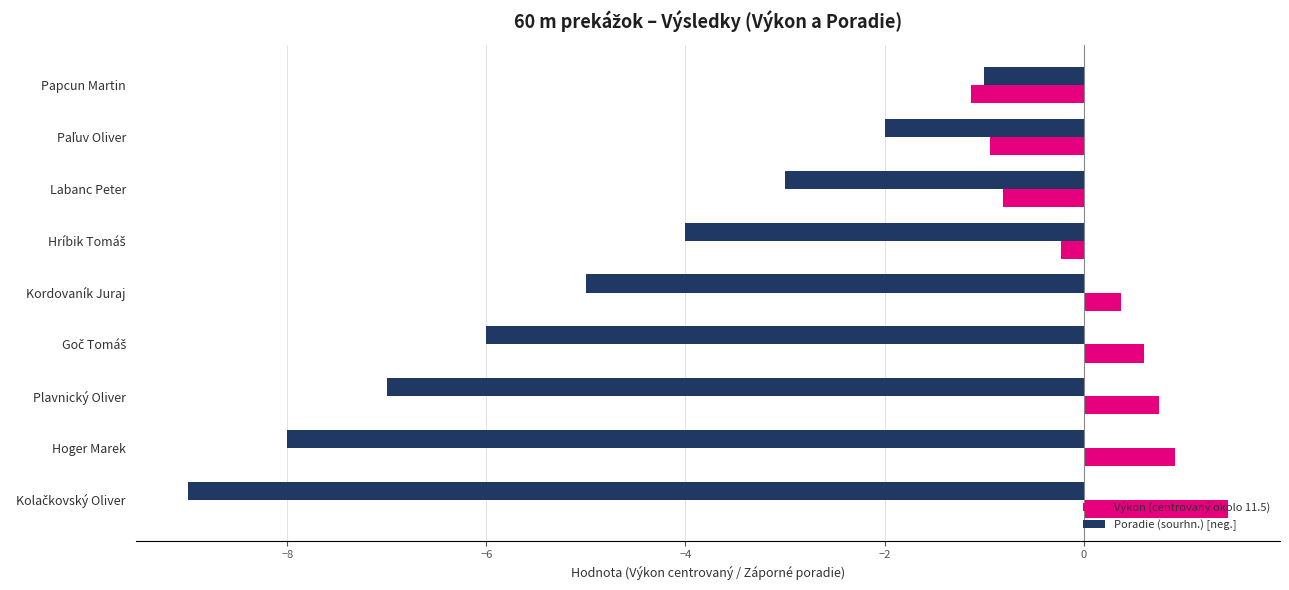

Which series changed the most between Labanc Peter and Plavnický Oliver?

Poradie (sourhn.) [neg.]